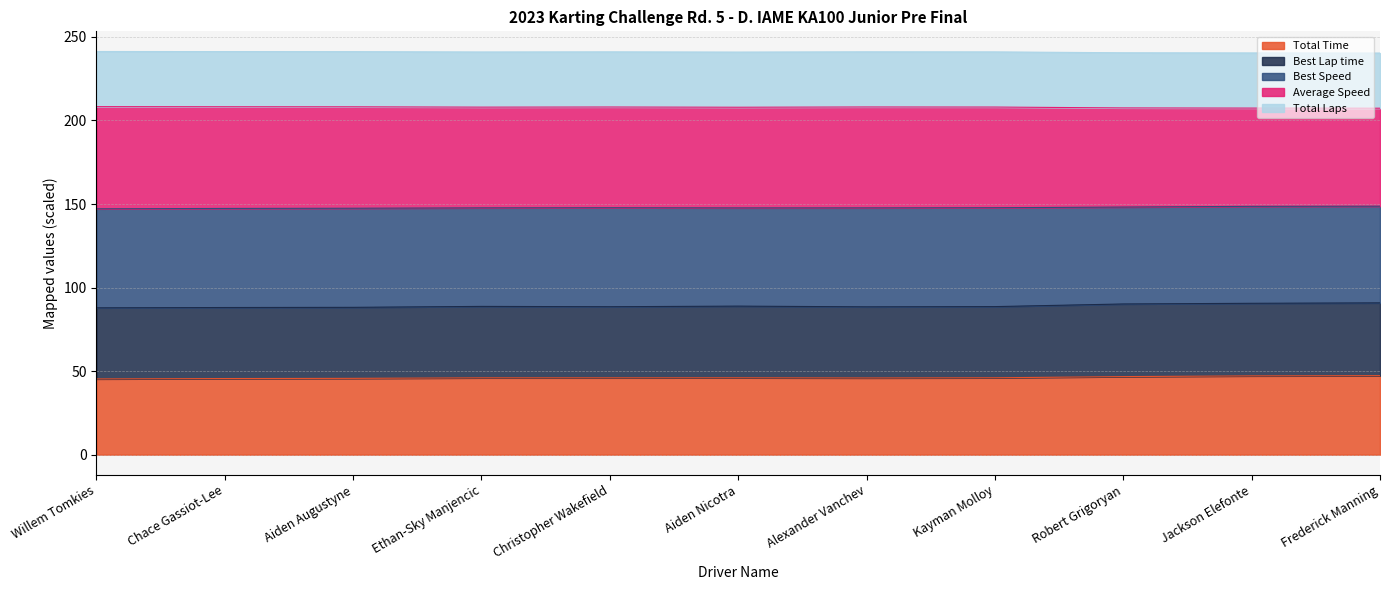

Rank the categories by Total Time value from lowest to highest.

Willem Tomkies, Chace Gassiot-Lee, Aiden Augustyne, Alexander Vanchev, Ethan-Sky Manjencic, Christopher Wakefield, Aiden Nicotra, Kayman Molloy, Robert Grigoryan, Jackson Elefonte, Frederick Manning